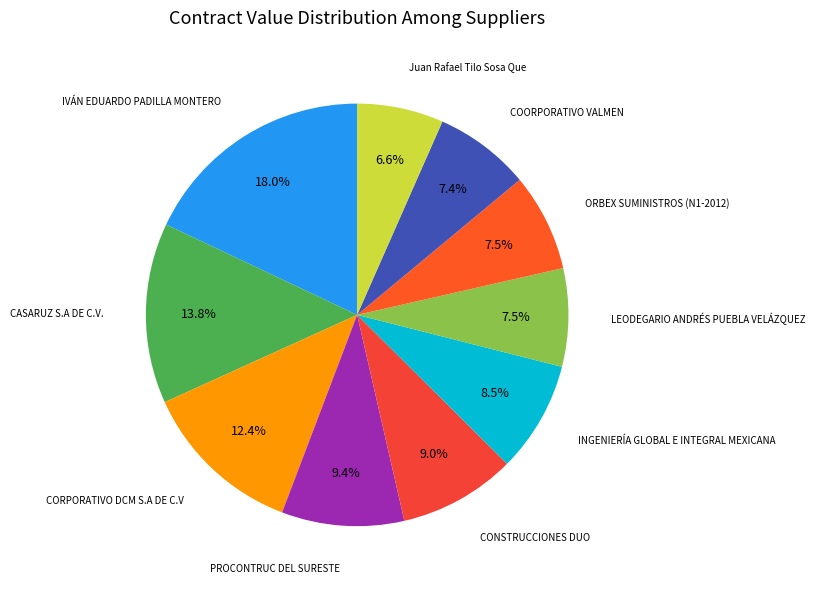

How many slices are in this pie chart?

10